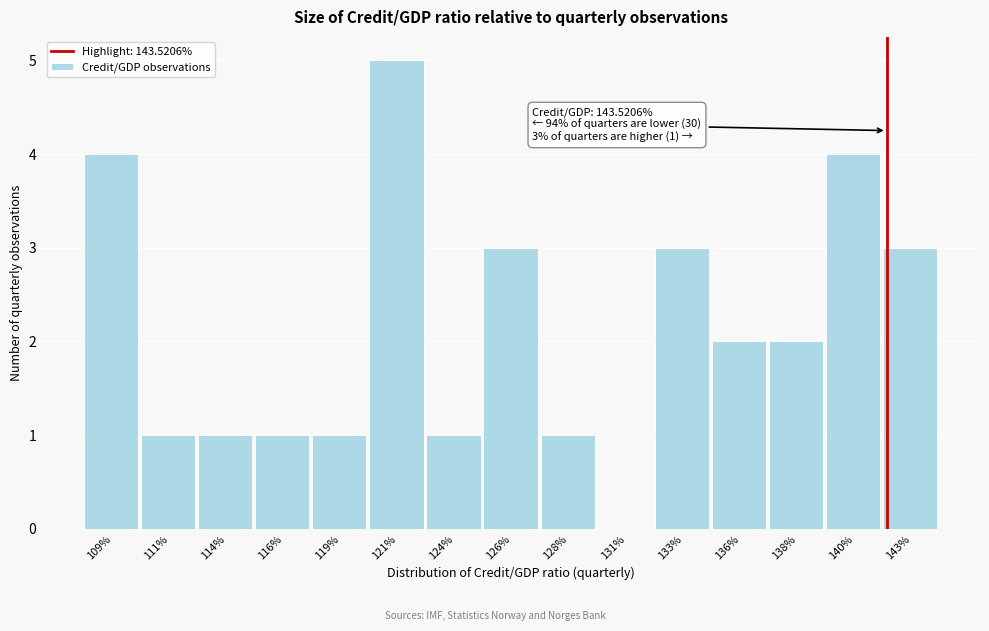

Reading right to left, transcribe all the data shown in this chart.

143%=3	140%=4	138%=2	136%=2	133%=3	131%=0	128%=1	126%=3	124%=1	121%=5	119%=1	116%=1	114%=1	111%=1	109%=4